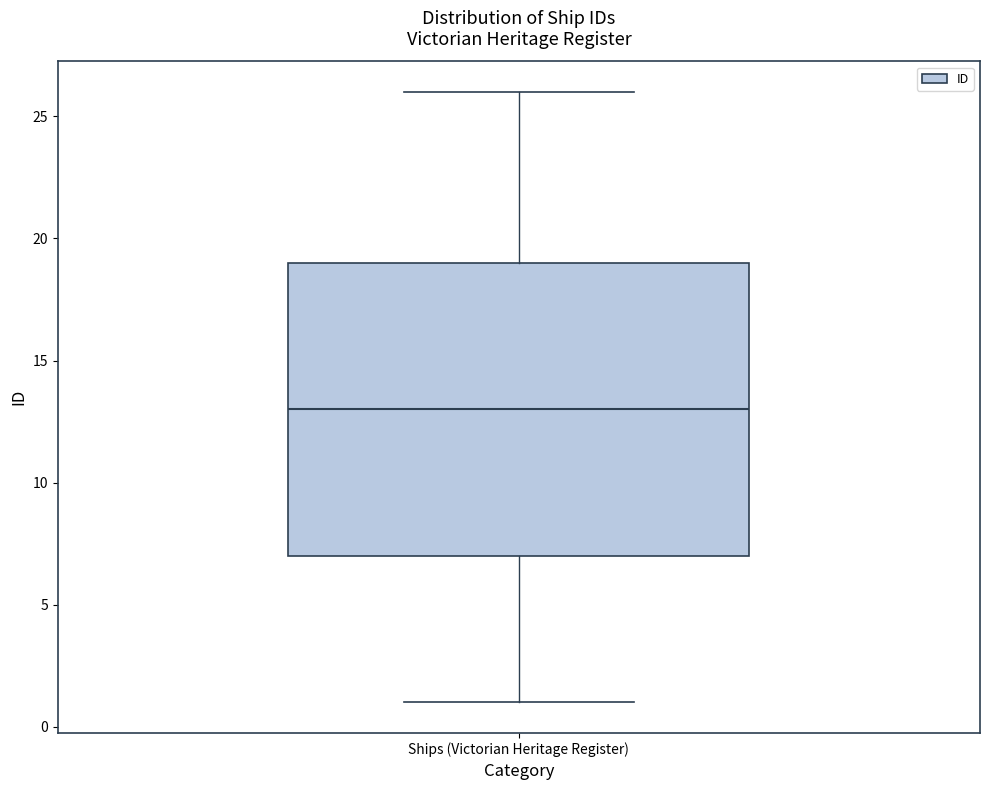

Where does the lower whisker of the box for Ships (Victorian Heritage Register) end on the y-axis? The values are not printed on the chart, so give them approximately, as read against the axis.

1